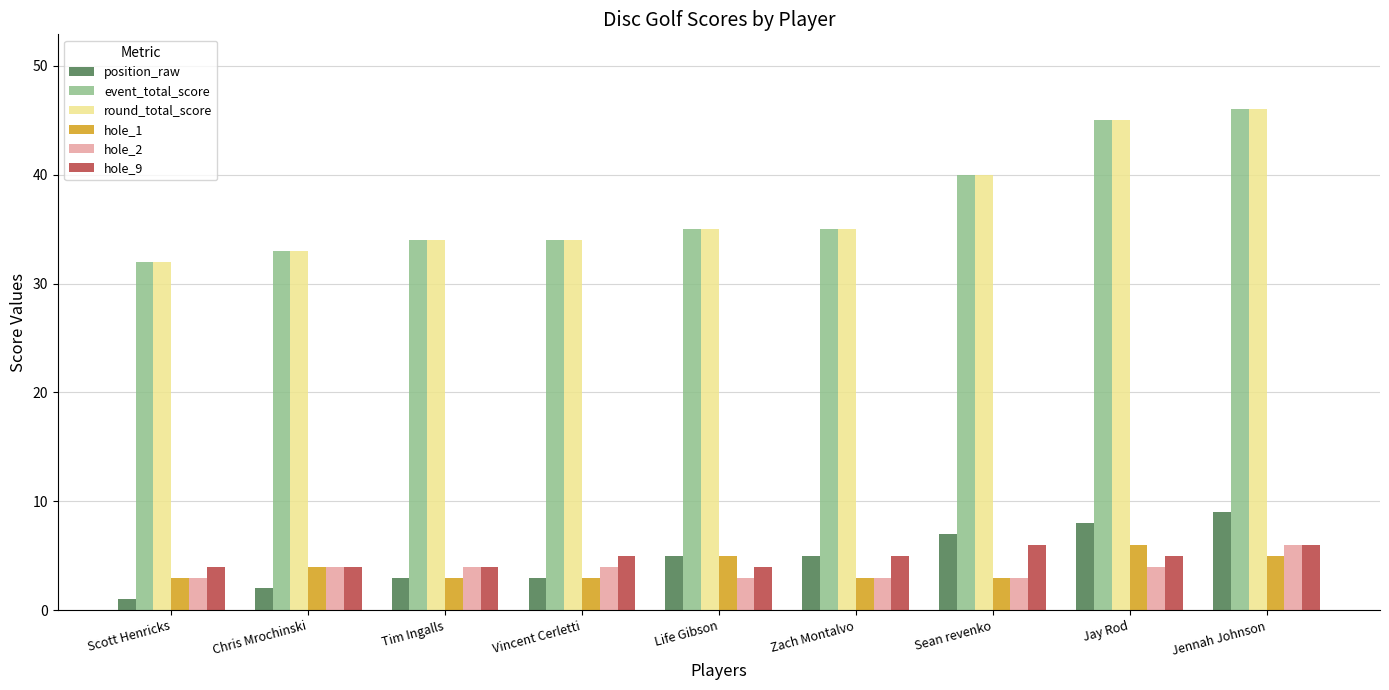

Is it true that hole_9 equals 4 at Tim Ingalls?

True